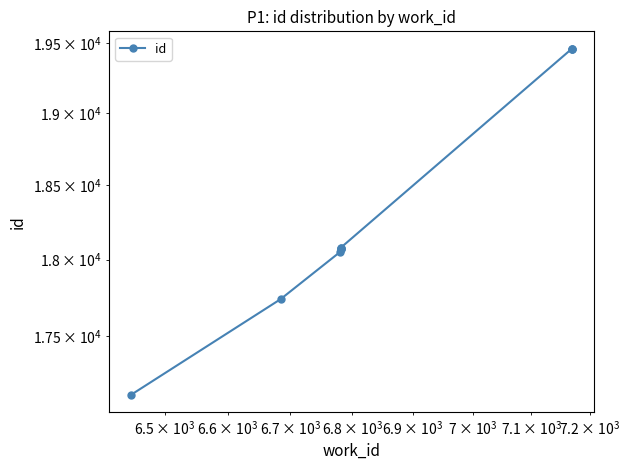

How many lines are shown in the chart?

1